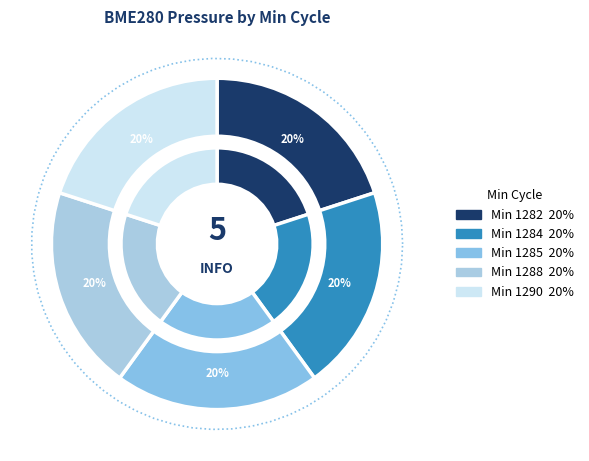

Between 1284 and 1284, which is larger?

1284